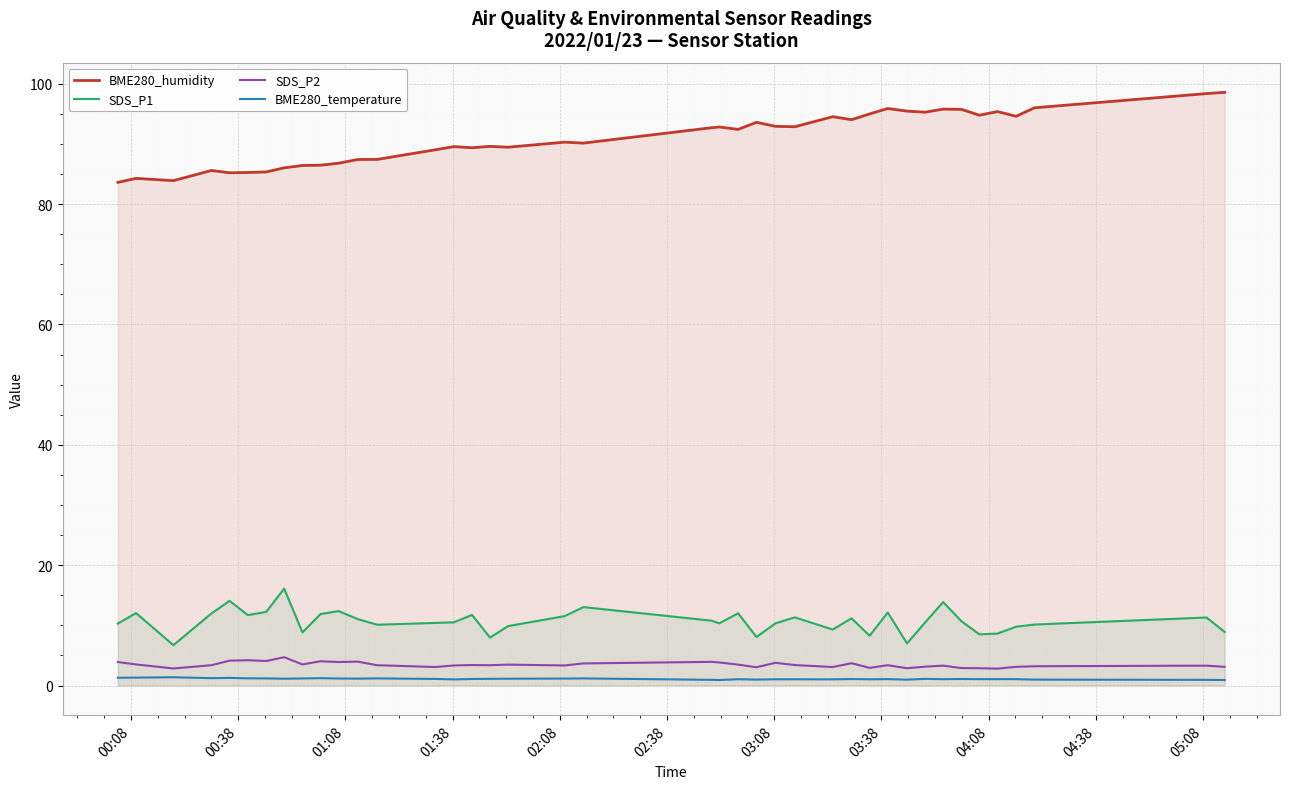

True or false: BME280_temperature has more than 2 points higher than both neighbors.

True